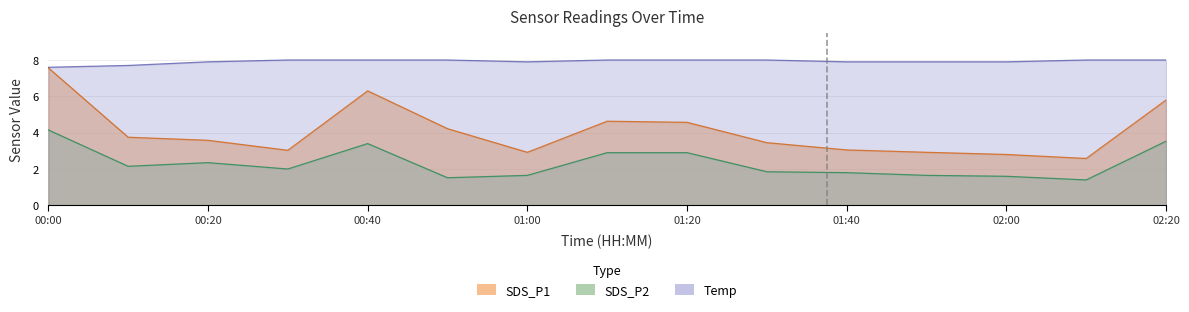

What is the sum of the SDS_P2 values at 00:20 and 00:30?

4.3